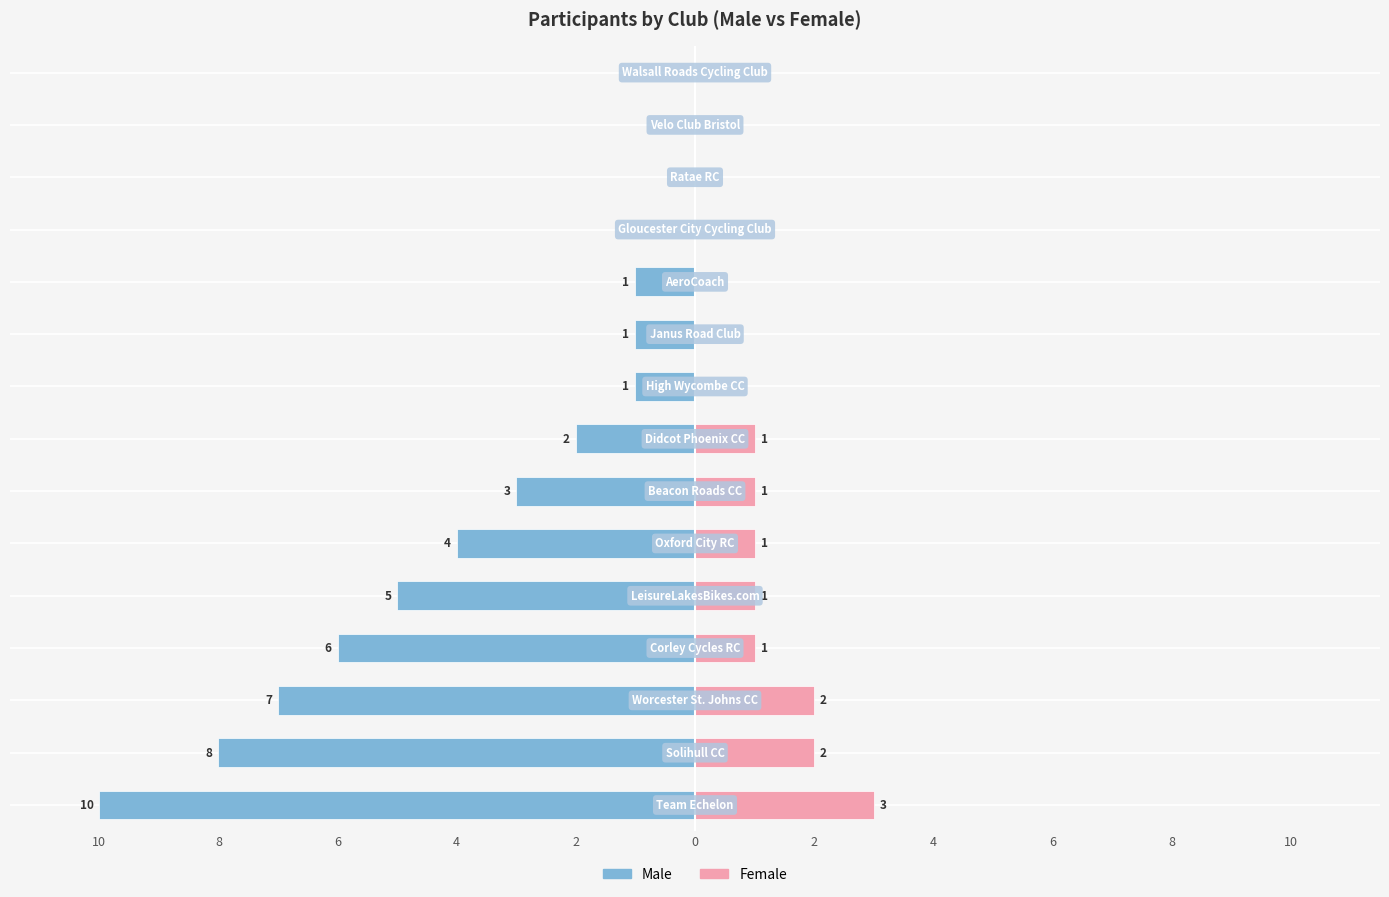

Are the bars horizontal?

Yes